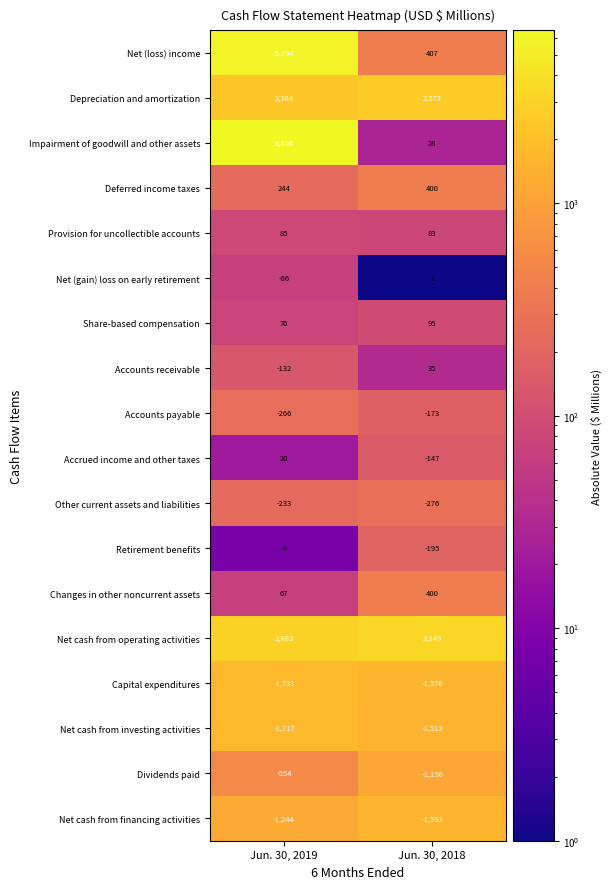

How many data points in Accounts receivable are less than 35?

1